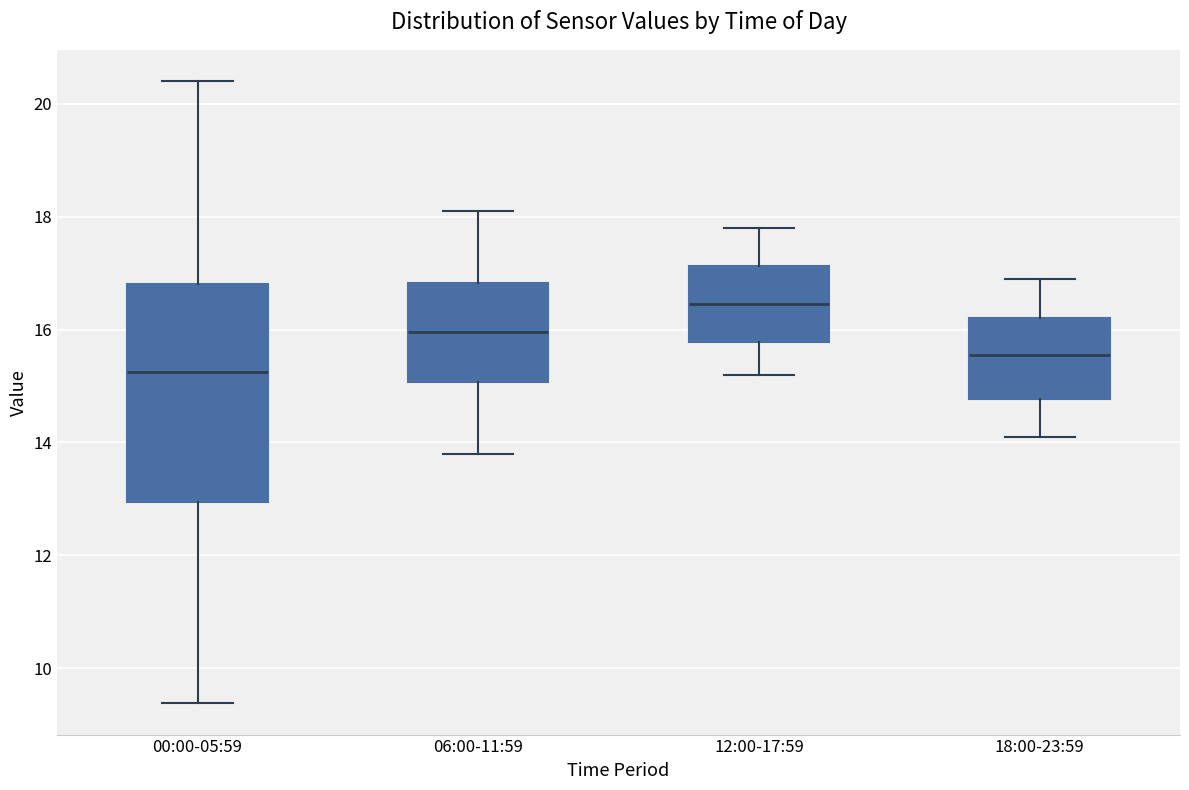

Where is the upper edge of the box for 06:00-11:59 on the y-axis? The values are not printed on the chart, so give them approximately, as read against the axis.

16.8